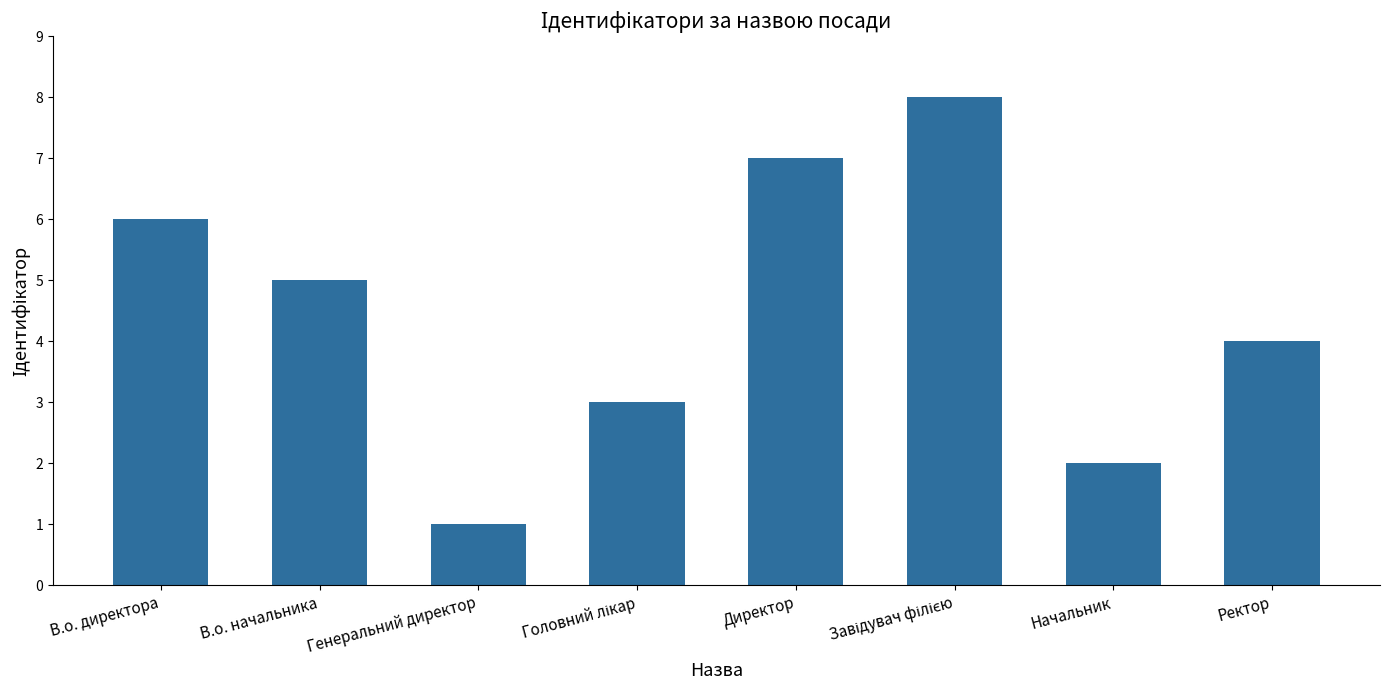

What is the value of the 2nd bar from the left?

5